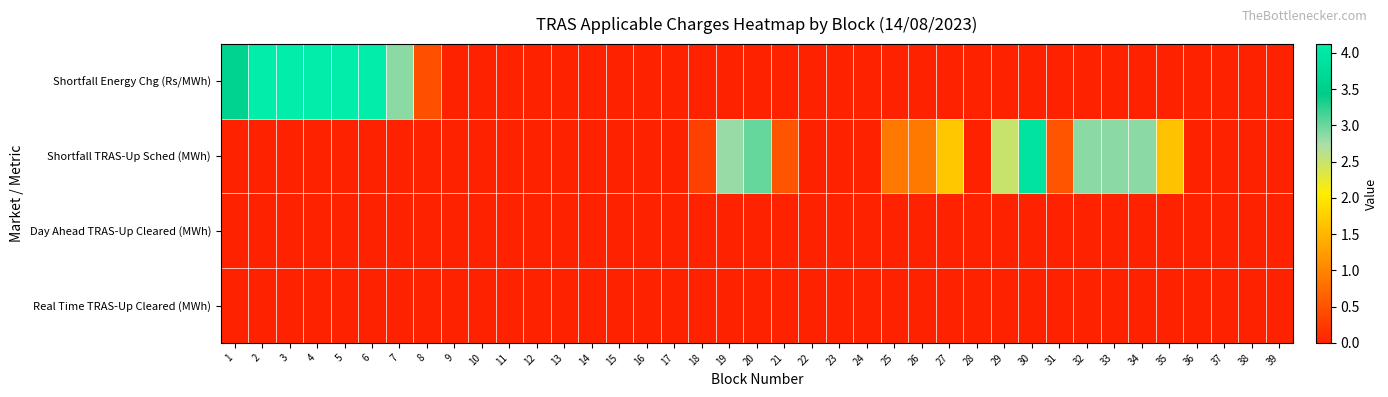

List the series in order of their peak value, lowest first.

Day Ahead TRAS-Up Cleared (MWh), Real Time TRAS-Up Cleared (MWh), Shortfall TRAS-Up Sched (MWh), Shortfall Energy Chg (Rs/MWh)